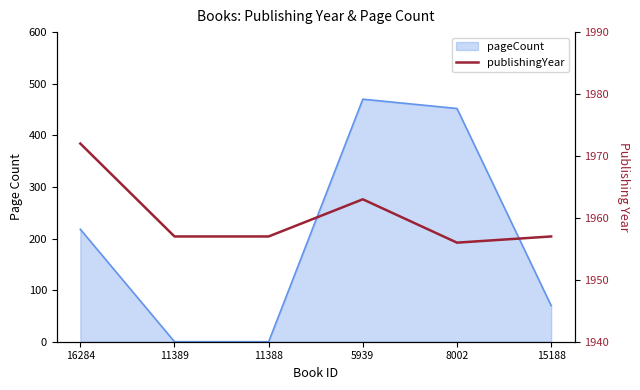

Reading left to right, extract all data points from this chart.

1972	1957	1957	1963	1956	1957